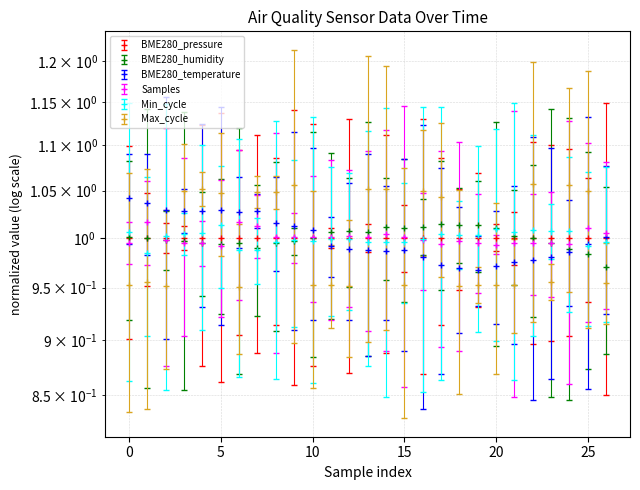

True or false: BME280_humidity has more than 1 points higher than both neighbors.

True